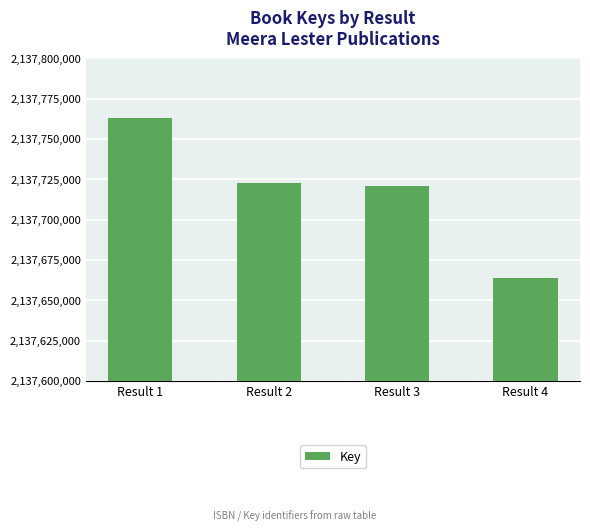

Rank the categories by value from lowest to highest.

Result 4, Result 3, Result 2, Result 1